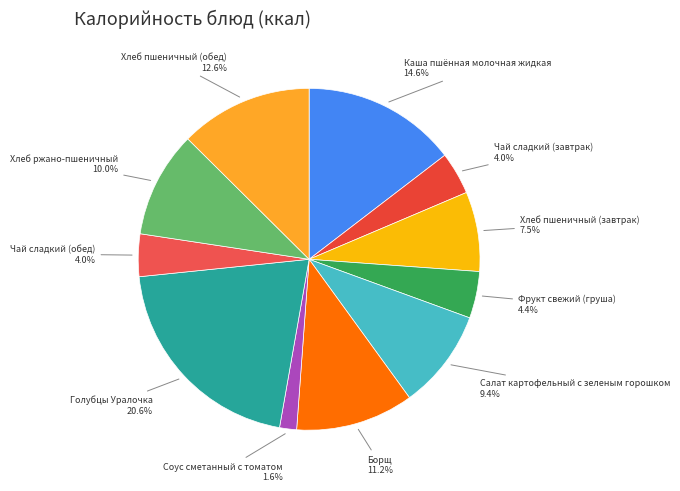

Is there a majority slice in this chart?

No